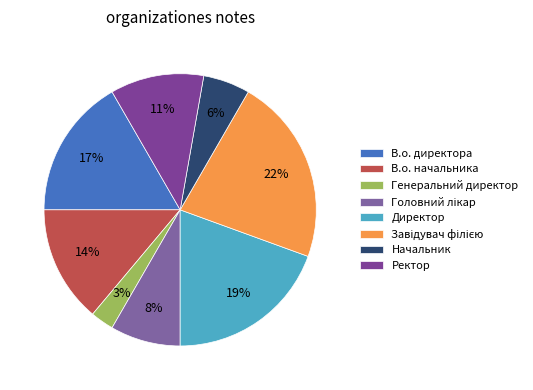

Is there a majority slice in this chart?

No